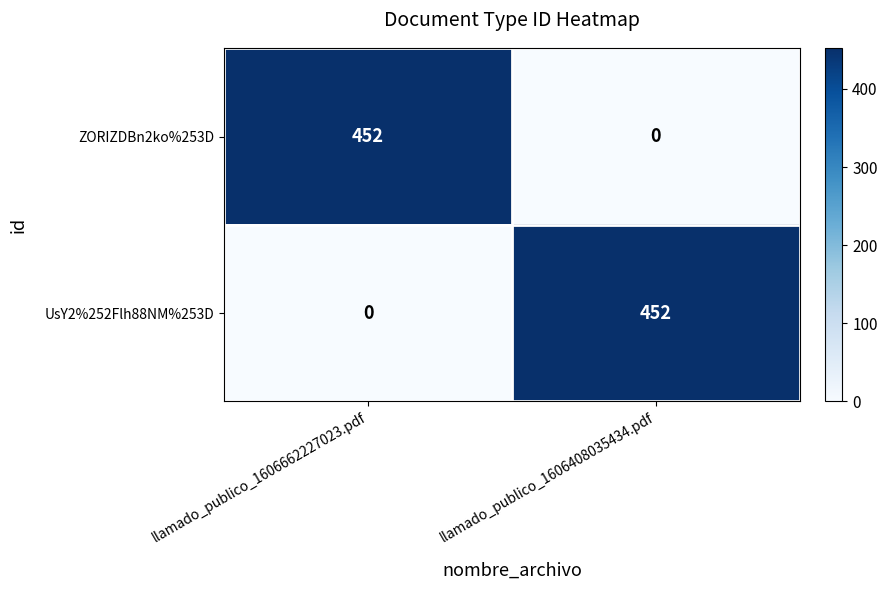

Reading left to right, list all the values displayed in this chart.

ZORIZDBn2ko%253D: 452	0
UsY2%252Flh88NM%253D: 0	452